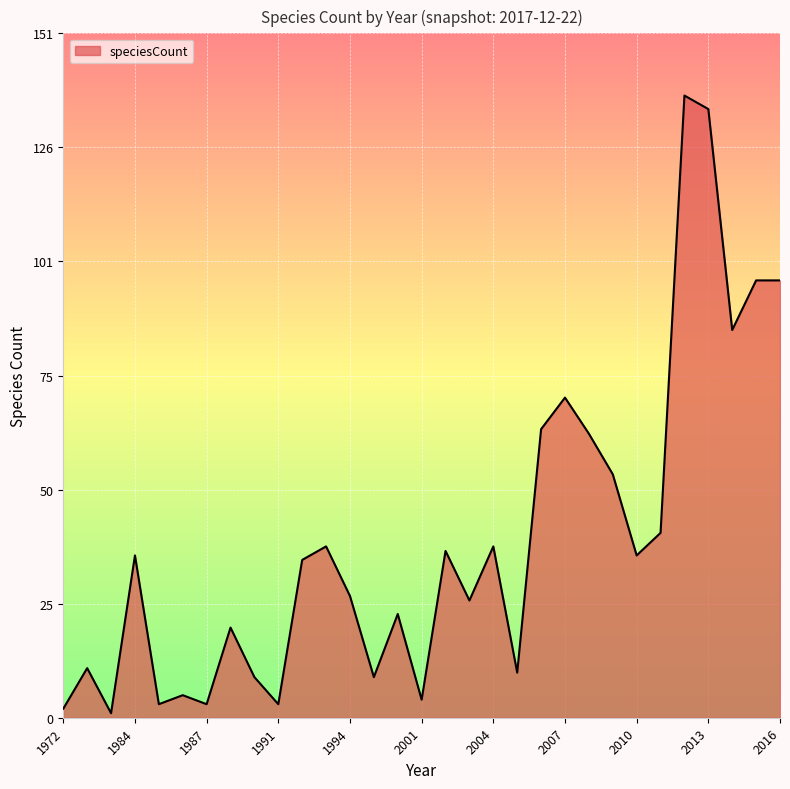

Reading right to left, what are all the values shown in this chart?

97	97	86	135	138	41	36	54	63	71	64	10	38	26	37	4	23	9	27	38	35	3	9	20	3	5	3	36	1	11	2